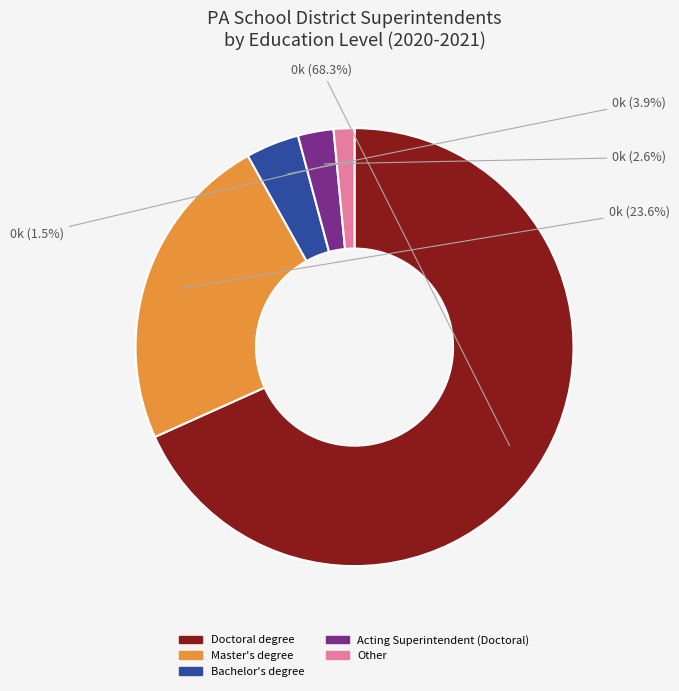

Which slice is the largest?

Doctoral degree